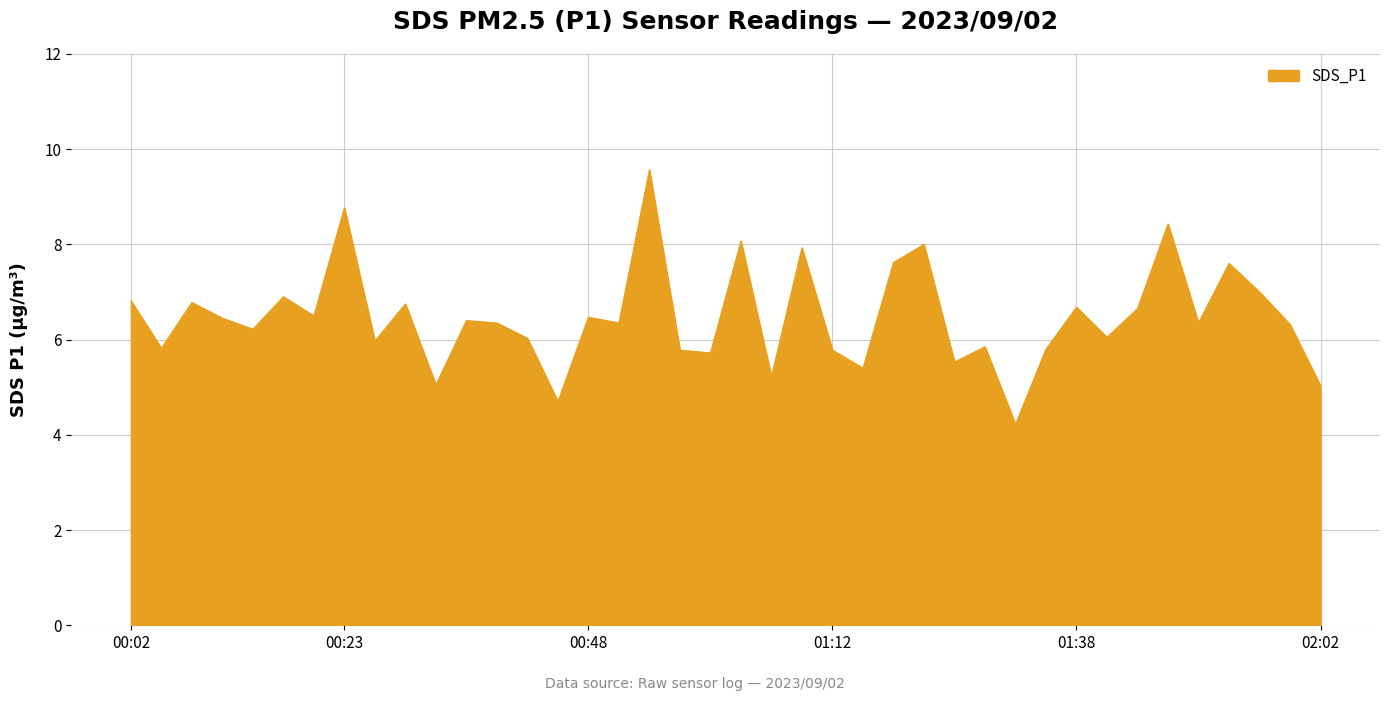

What is the maximum value shown in the chart?

9.6